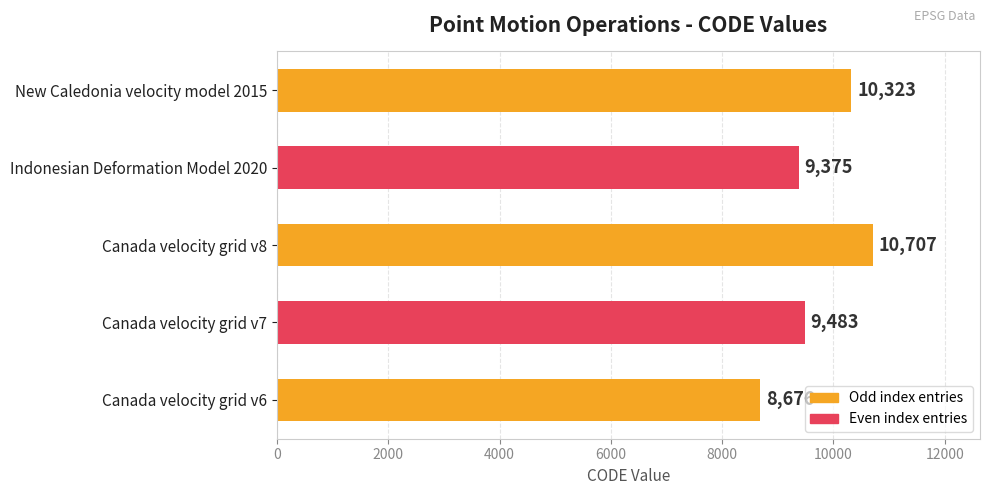

Are the bars grouped side by side (vs. stacked)?

No